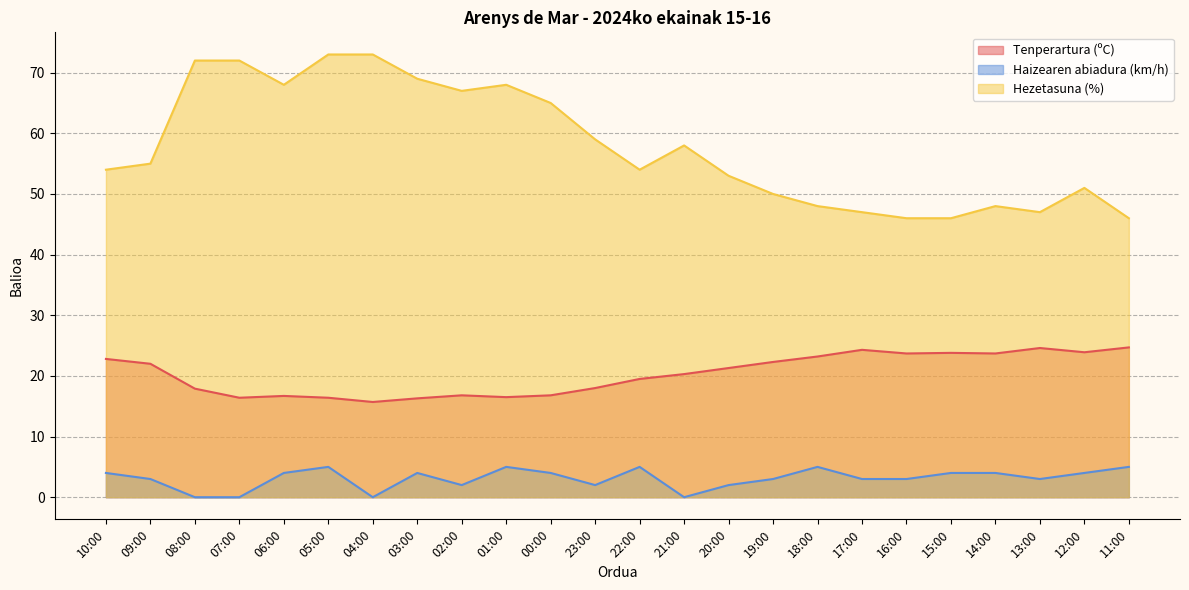

Reading left to right, transcribe all the data shown in this chart.

Tenperartura (ºC): 10:00=22.8	09:00=22.0	08:00=17.9	07:00=16.4	06:00=16.7	05:00=16.4	04:00=15.7	03:00=16.3	02:00=16.8	01:00=16.5	00:00=16.8	23:00=18.0	22:00=19.5	21:00=20.3	20:00=21.3	19:00=22.3	18:00=23.2	17:00=24.3	16:00=23.7	15:00=23.8	14:00=23.7	13:00=24.6	12:00=23.9	11:00=24.7
Haizearen abiadura (km/h): 10:00=4.0	09:00=3.0	08:00=0.0	07:00=0.0	06:00=4.0	05:00=5.0	04:00=0.0	03:00=4.0	02:00=2.0	01:00=5.0	00:00=4.0	23:00=2.0	22:00=5.0	21:00=0.0	20:00=2.0	19:00=3.0	18:00=5.0	17:00=3.0	16:00=3.0	15:00=4.0	14:00=4.0	13:00=3.0	12:00=4.0	11:00=5.0
Hezetasuna (%): 10:00=54.0	09:00=55.0	08:00=72.0	07:00=72.0	06:00=68.0	05:00=73.0	04:00=73.0	03:00=69.0	02:00=67.0	01:00=68.0	00:00=65.0	23:00=59.0	22:00=54.0	21:00=58.0	20:00=53.0	19:00=50.0	18:00=48.0	17:00=47.0	16:00=46.0	15:00=46.0	14:00=48.0	13:00=47.0	12:00=51.0	11:00=46.0